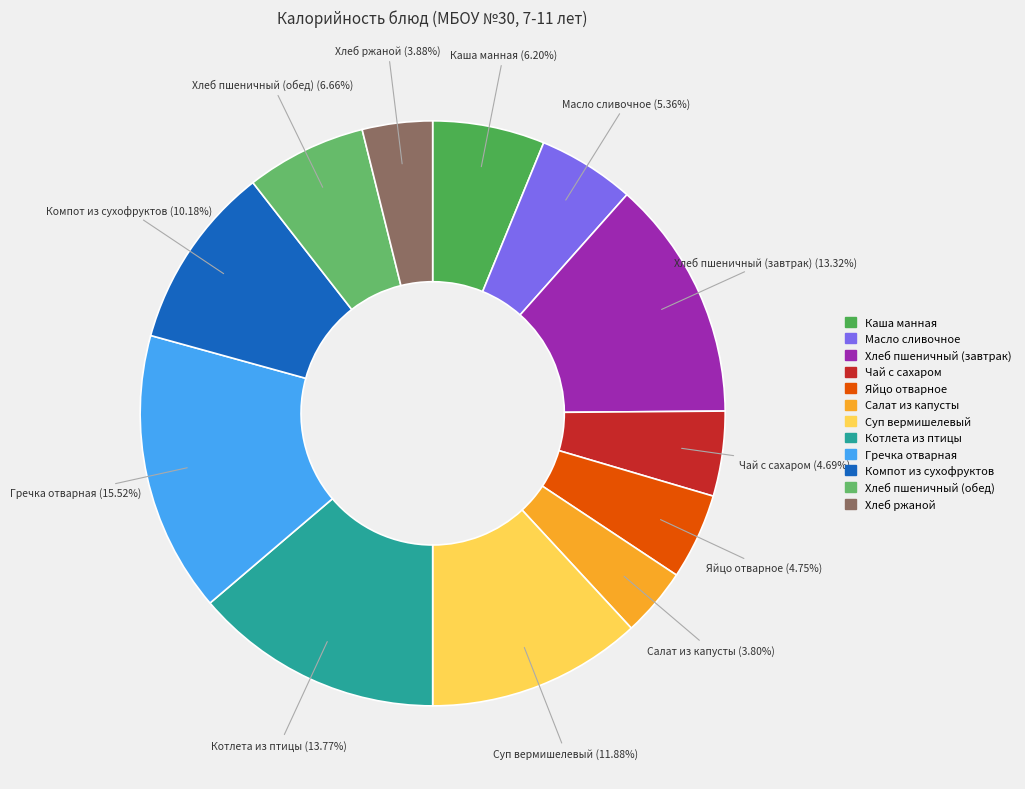

What is the largest slice in the pie chart?

Гречка отварная